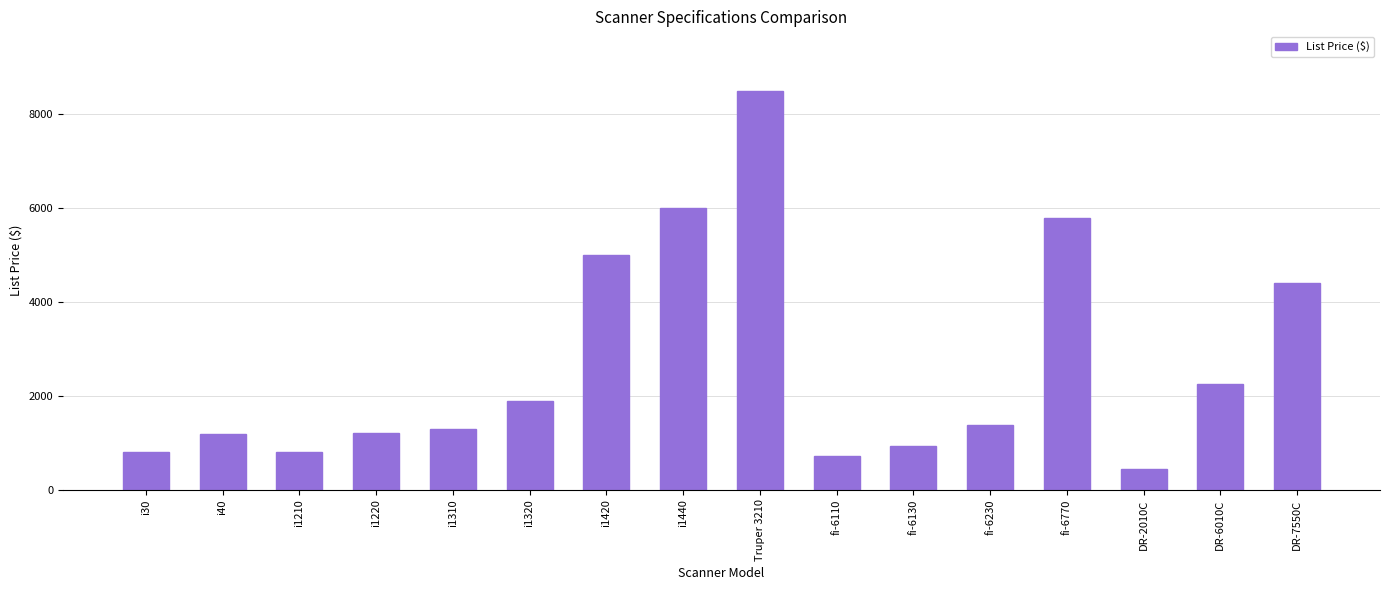

Which has a higher value, i30 or fi-6130?

fi-6130